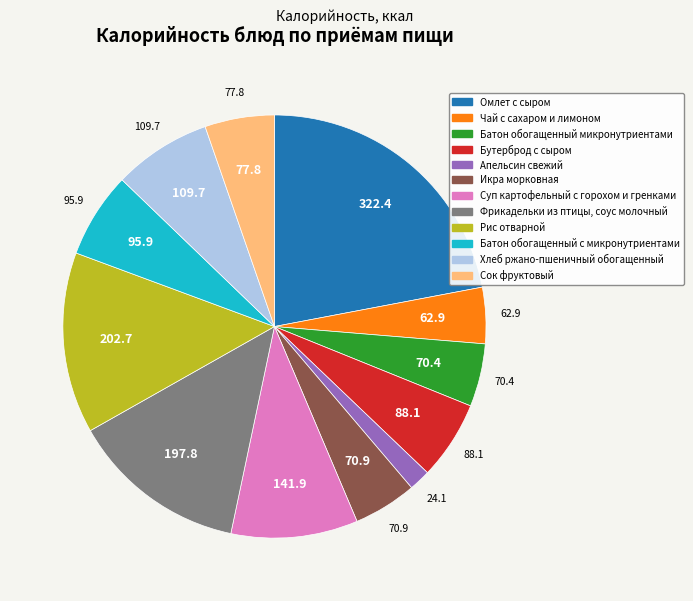

How many segments does this pie chart have?

12